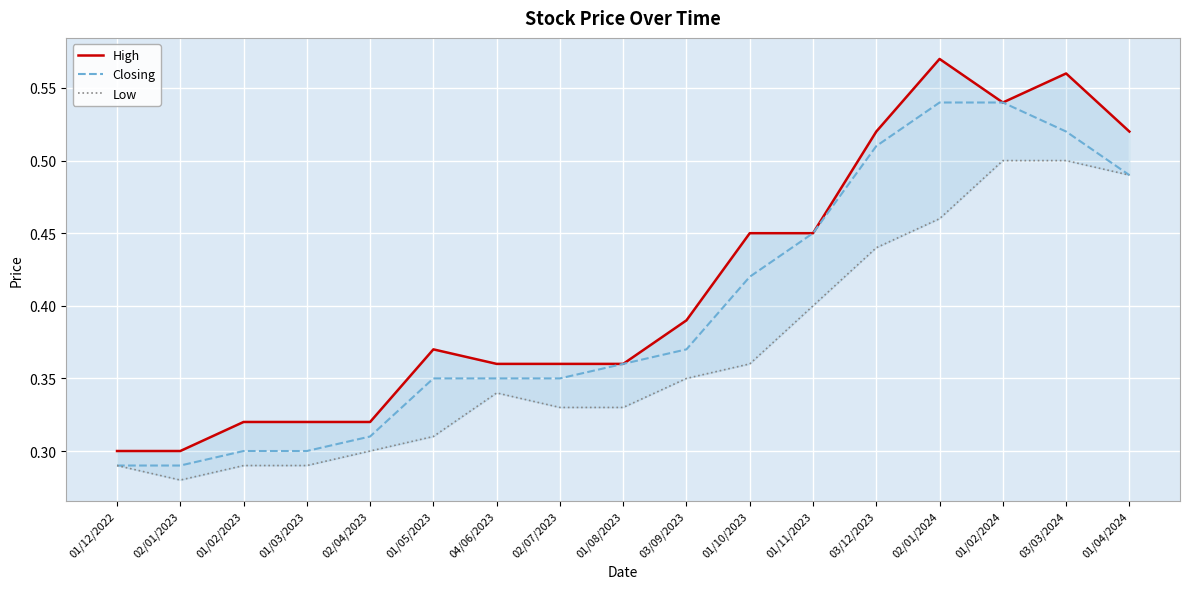

Between 01/02/2024 and 01/11/2023, which is larger?

01/02/2024